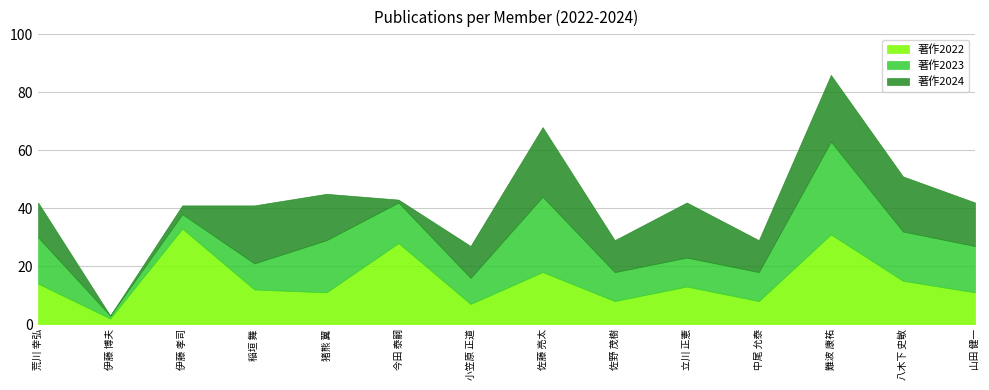

What is the difference between the highest and lowest values at 小笠原 正道?

4